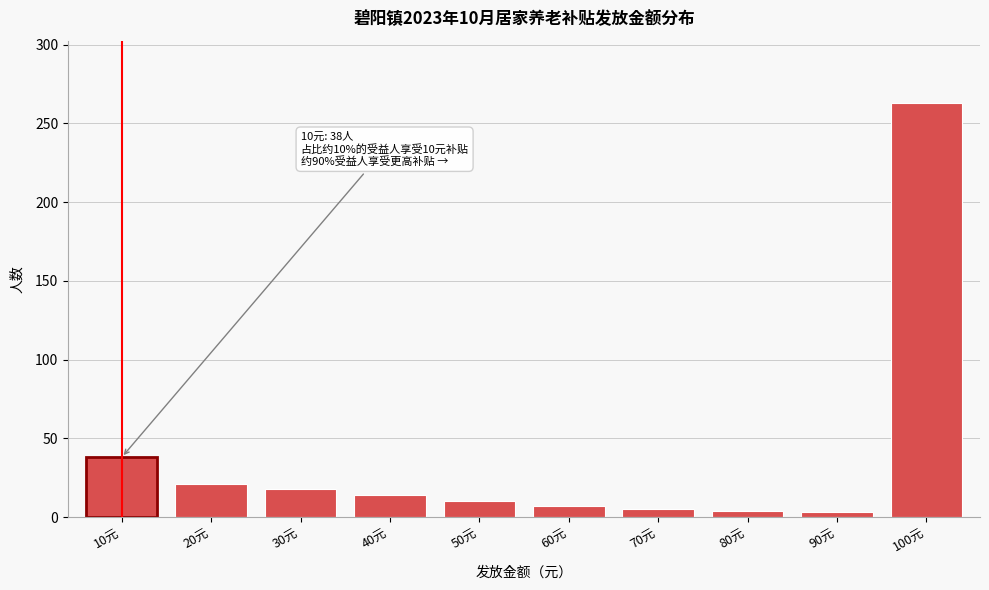

Is it true that the value at 20元 is 21?

True